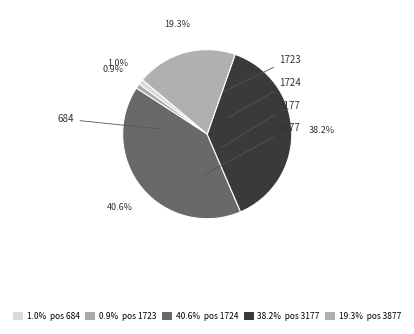

Is there a majority slice in this chart?

No